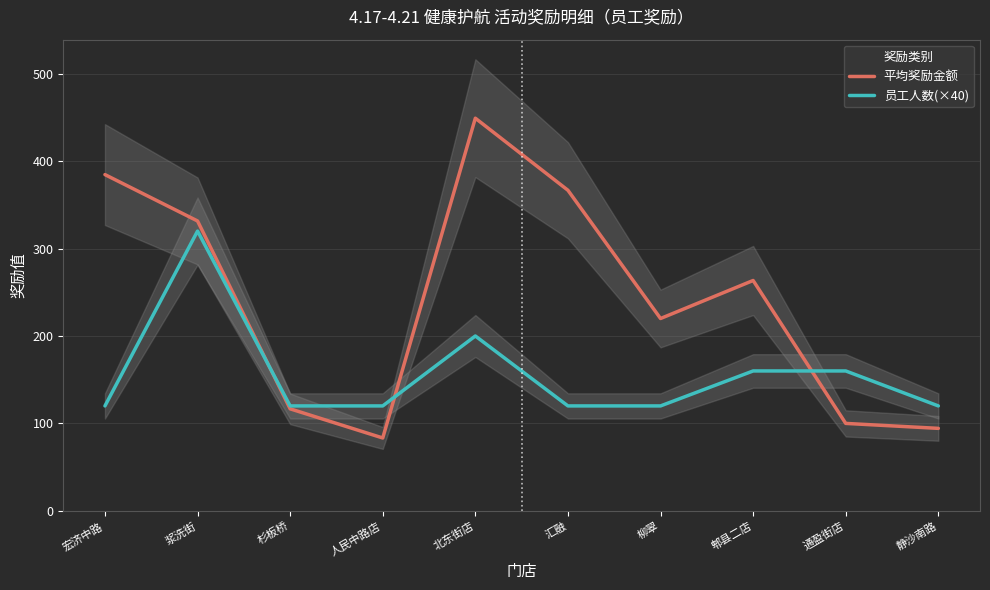

At which category is the sum across all series the highest?

浆洗街